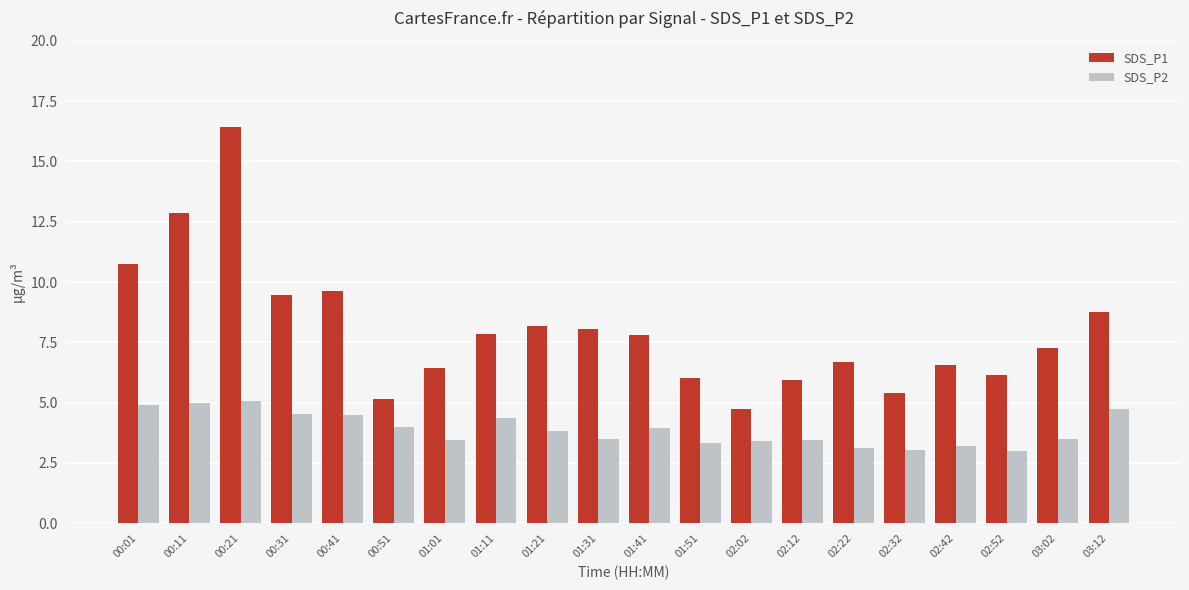

What position from the left is 02:22?

15